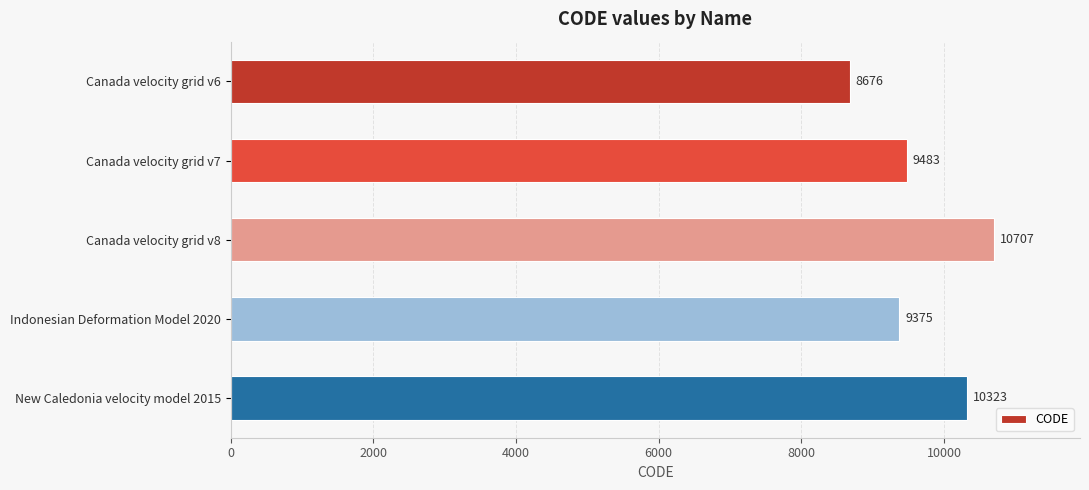

What is the change in value from Canada velocity grid v8 to New Caledonia velocity model 2015?

-384